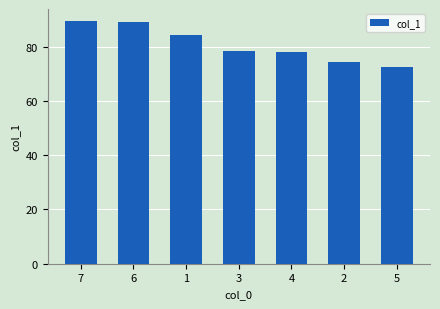

What is the approximate value at 3?

78.4